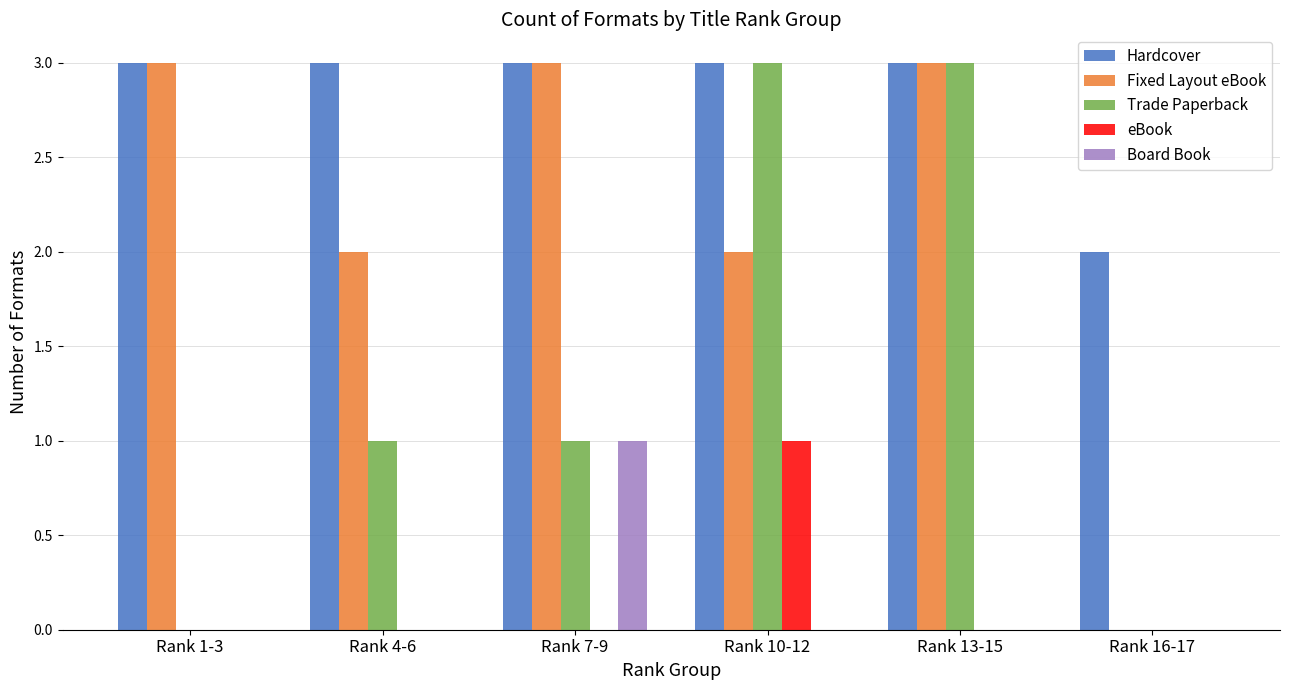

Is it true that Board Book equals 1 at Rank 16-17?

False